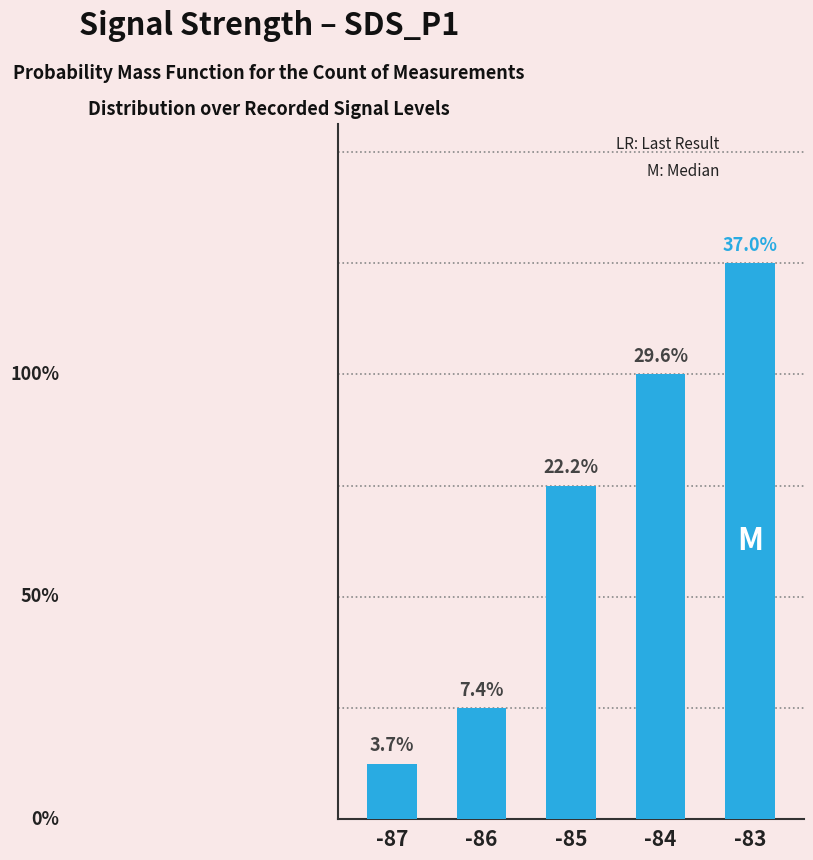

Are the bars horizontal?

No